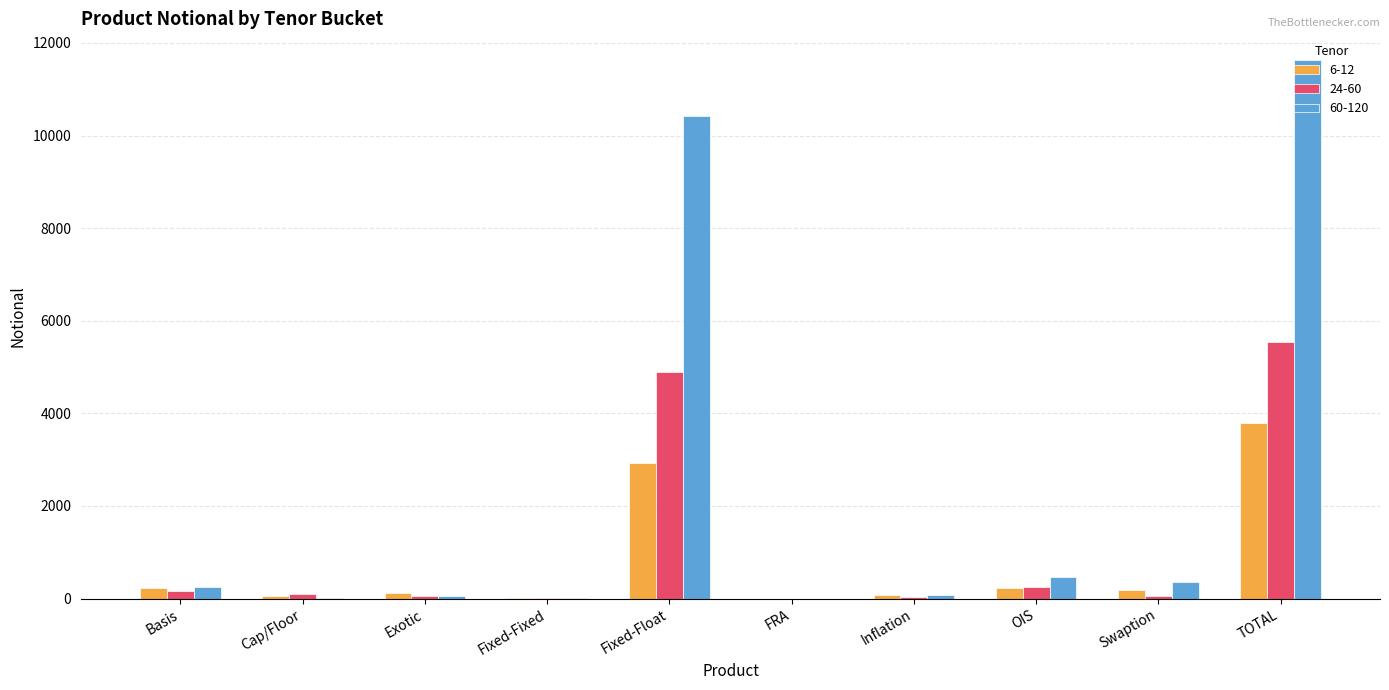

At which category does the chart reach its peak across all series?

TOTAL